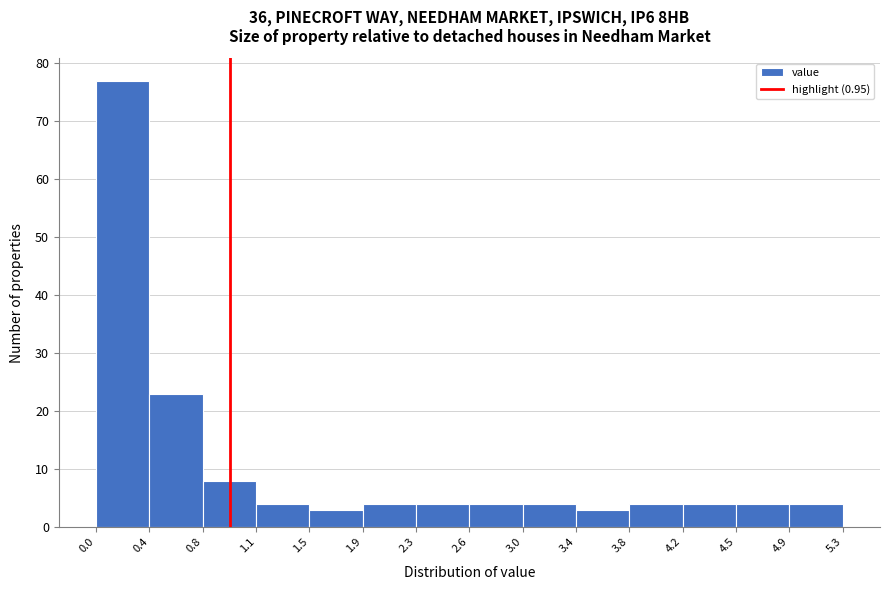

Reading left to right, transcribe this chart: for each bar, give the range it covers on the x-axis and its height. The values are not printed on the chart, so give them approximately, as read against the axis.

0.0 to 0.4: 77
0.4 to 0.8: 23
0.8 to 1.1: 8
1.1 to 1.5: 4
1.5 to 1.9: 3
1.9 to 2.3: 4
2.3 to 2.6: 4
2.6 to 3.0: 4
3.0 to 3.4: 4
3.4 to 3.8: 3
3.8 to 4.2: 4
4.2 to 4.5: 4
4.5 to 4.9: 4
4.9 to 5.3: 4